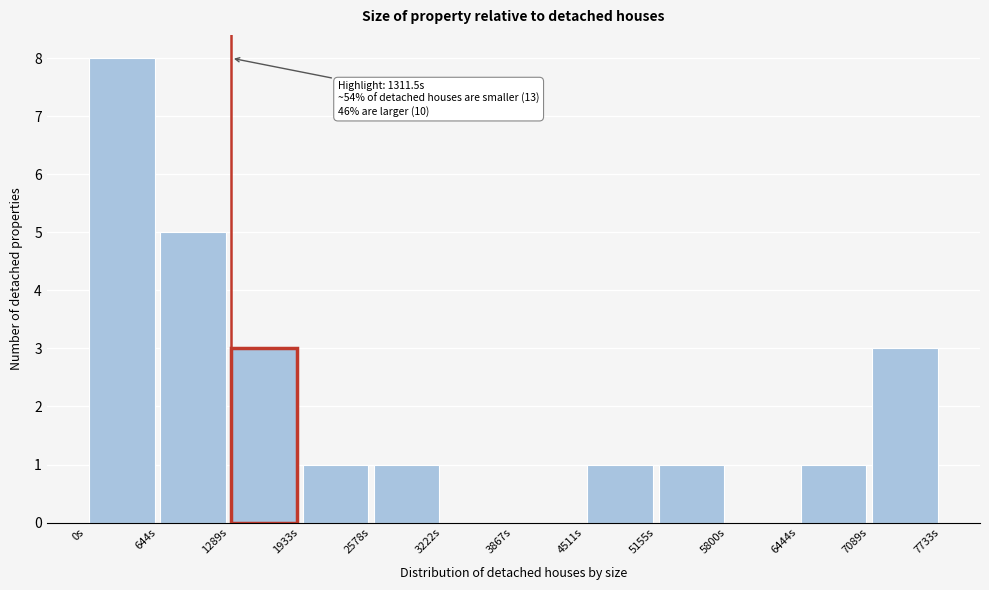

Which range on the x-axis has the tallest bar?

0 to 600